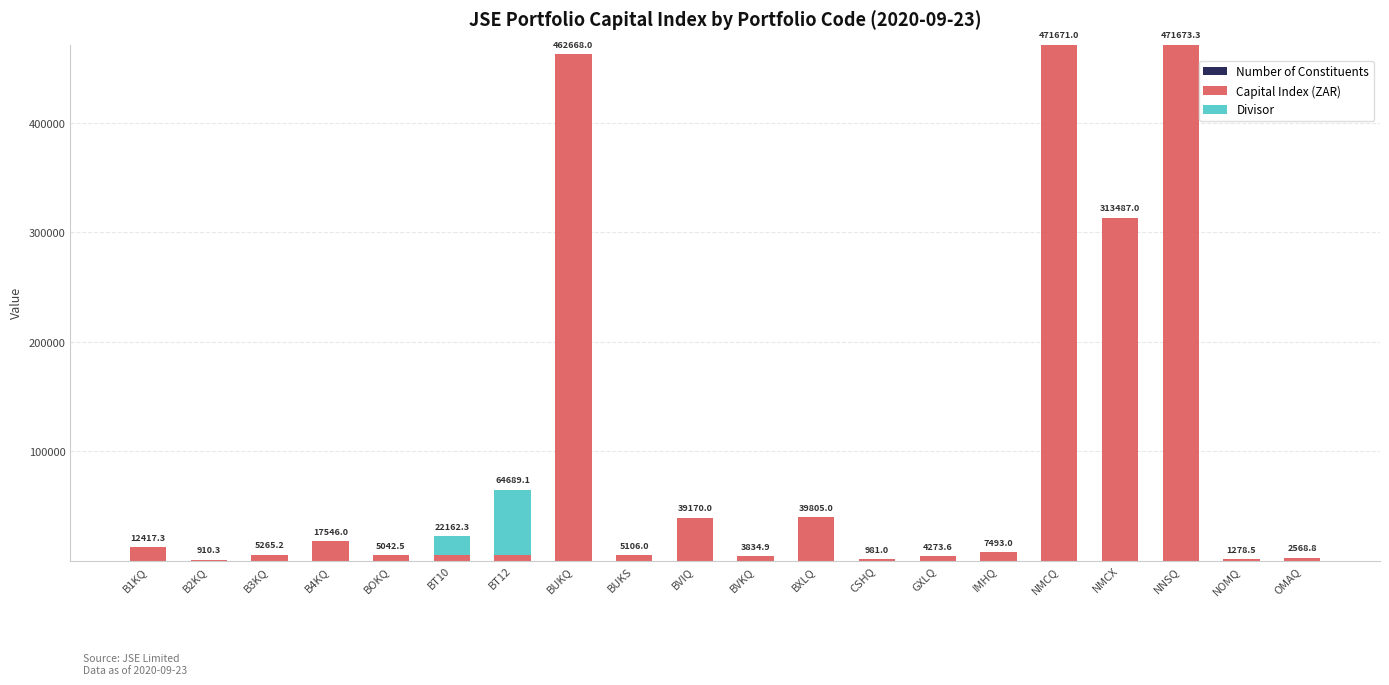

At how many categories does at least one series exceed 96015?

4